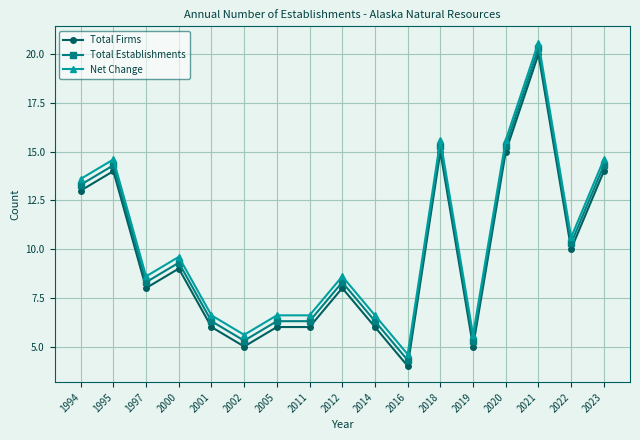

At which category does Total Establishments reach its first local valley?

1997